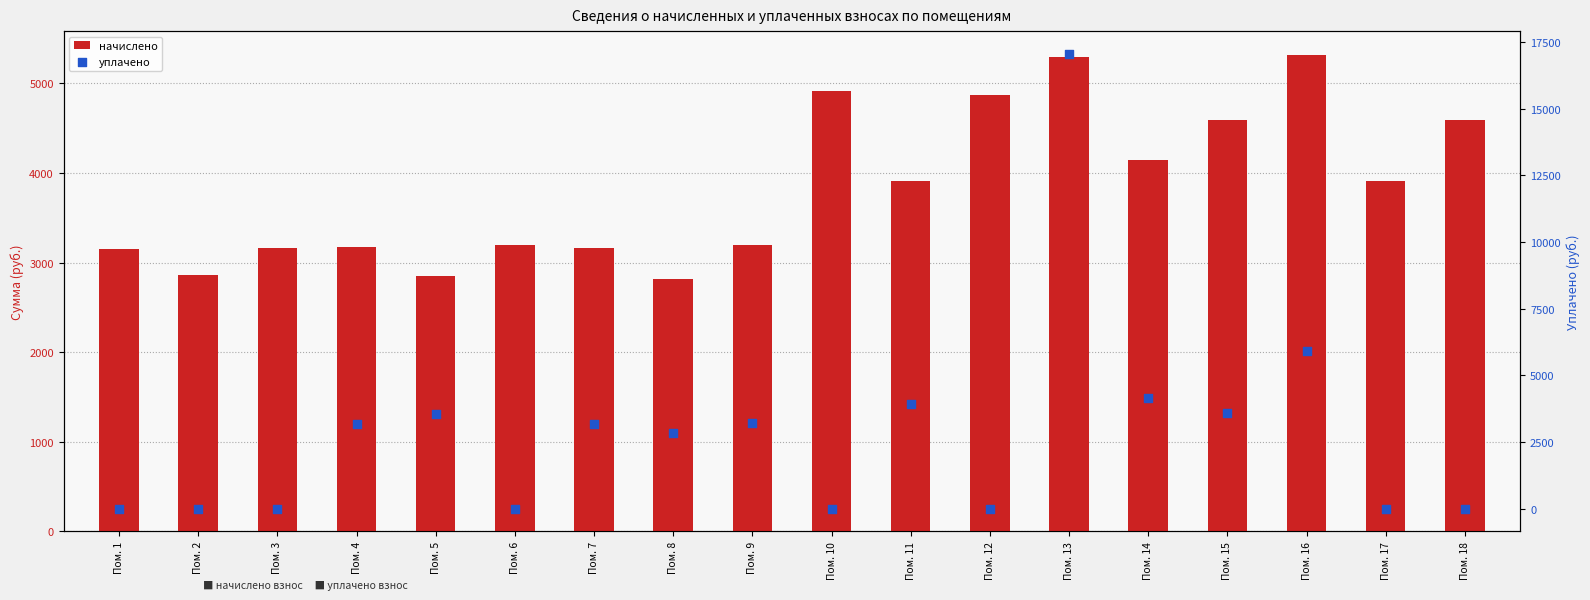

At which category is the sum across all series the highest?

Пом. 13